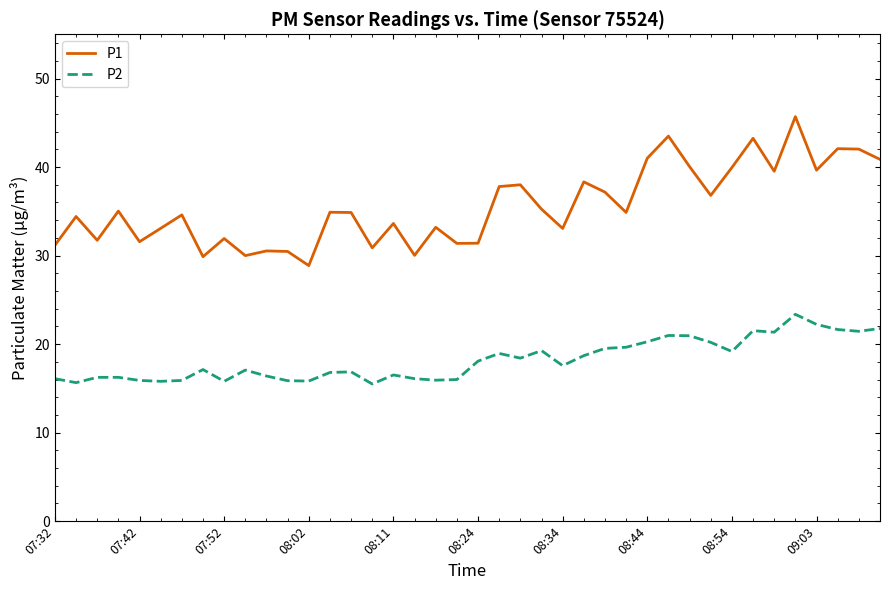

List the series in order of their peak value, highest first.

P1, P2